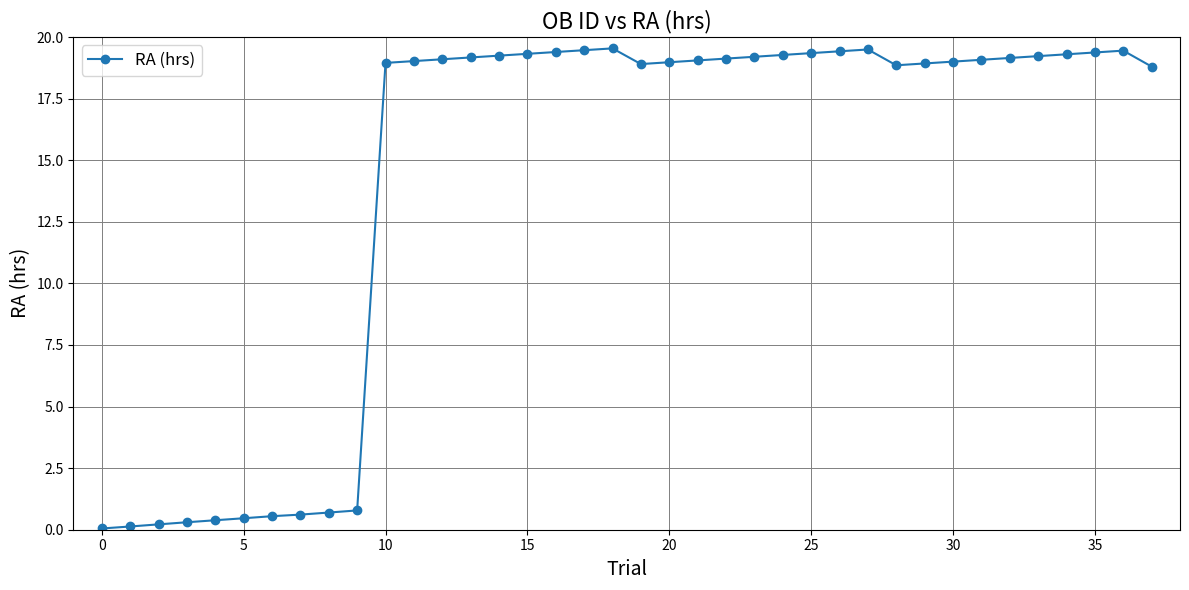

How many series are shown in this chart?

1